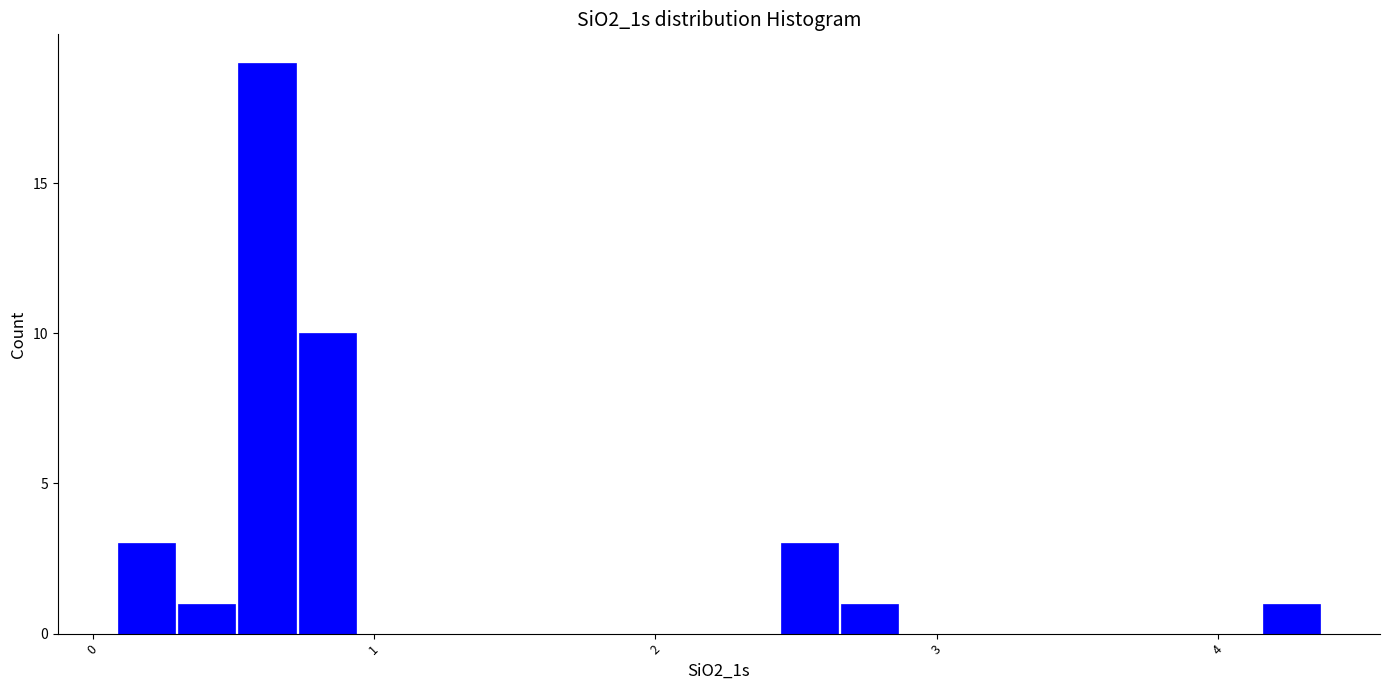

Read against the x-axis, roughly where is the centre of the tallest bar?

0.6